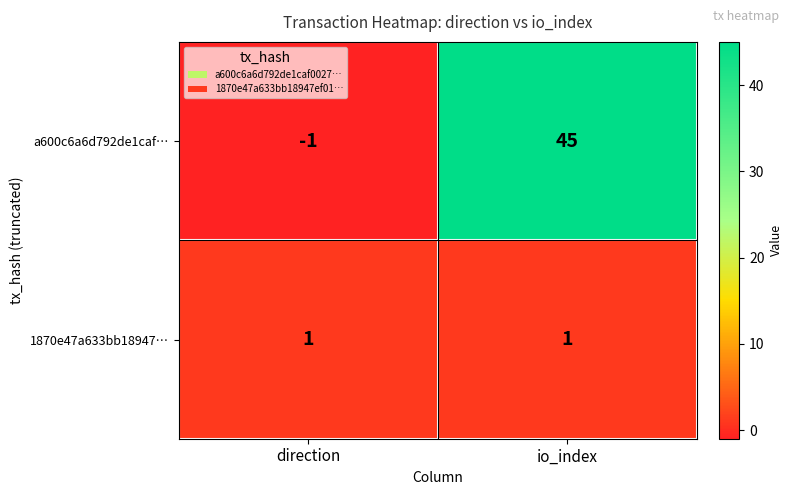

What is the sum of the a600c6a6d792de1caf… values at io_index and direction?

44